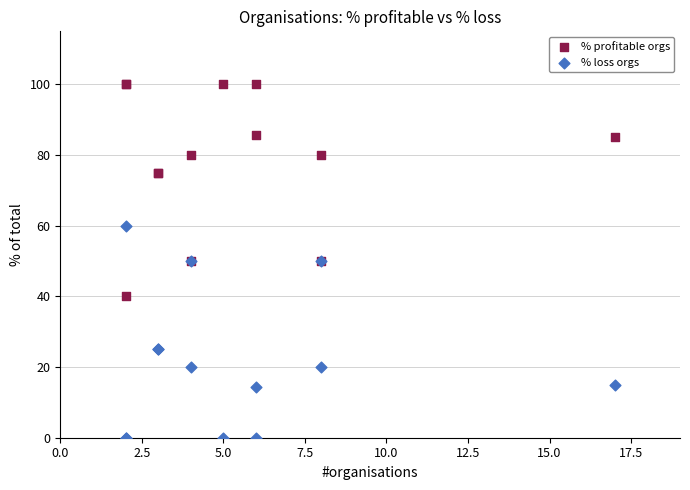

Which series reaches the minimum Y coordinate?

% loss orgs